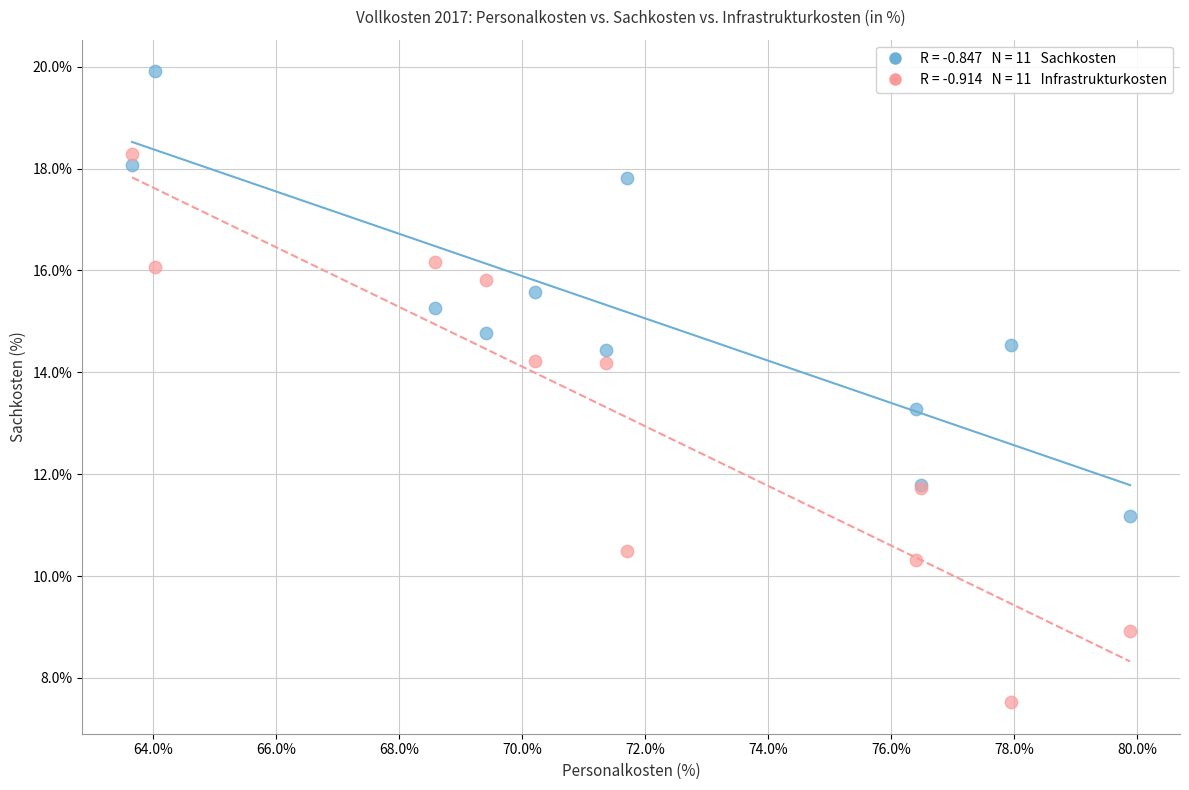

Across all series, what Y value is closest to 13?

13.3